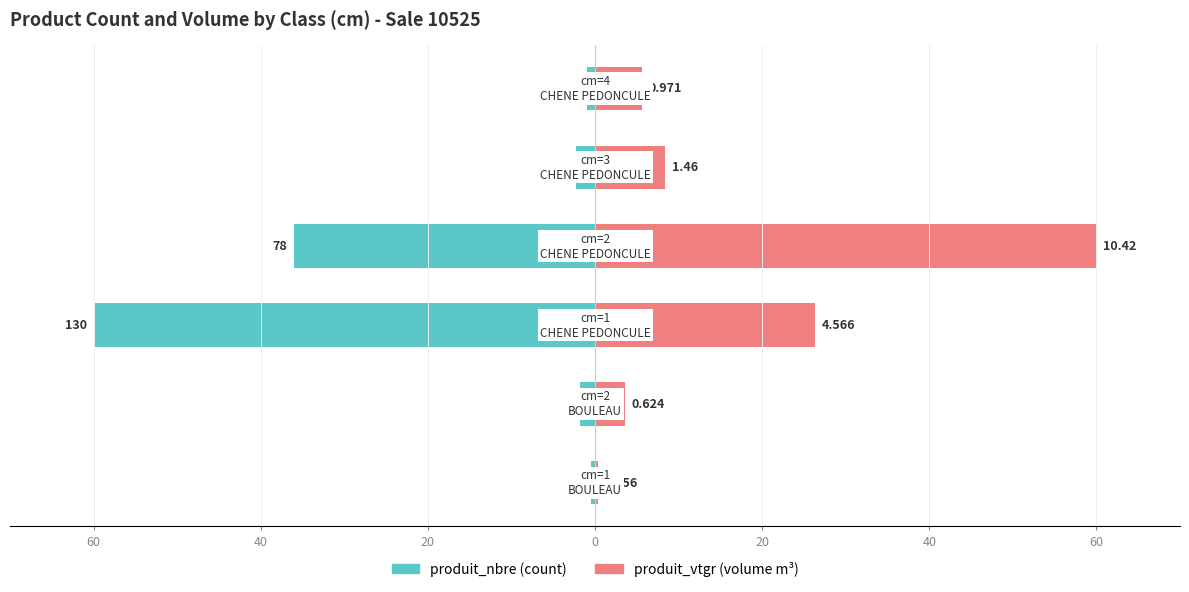

Reading left to right, transcribe all the data shown in this chart.

produit_nbre: 60=-0.5	40=-1.8	20=-60.0	0=-36.0	20=-2.3	40=-0.9
produit_vtgr: 60=0.3	40=3.6	20=26.3	0=60.0	20=8.4	40=5.6